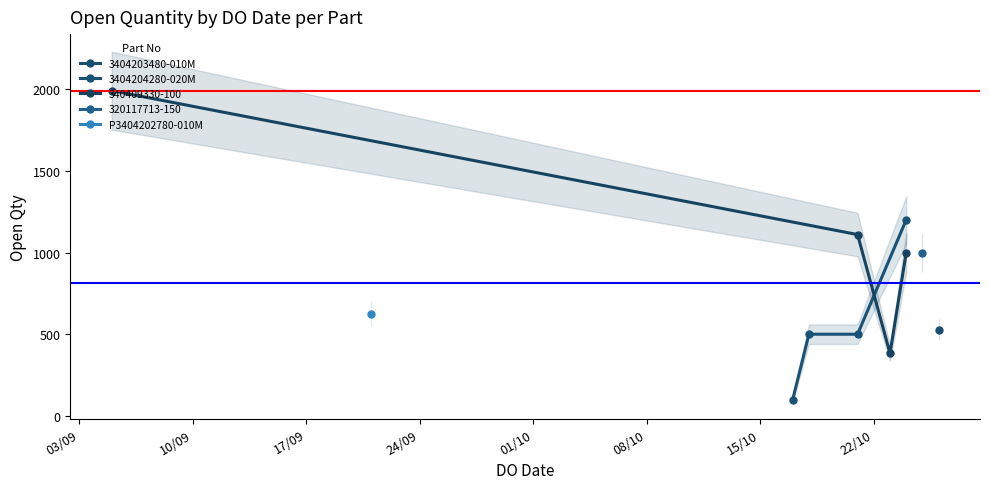

What is the value of the 3404204280-020M point at the 3rd from the left?

500